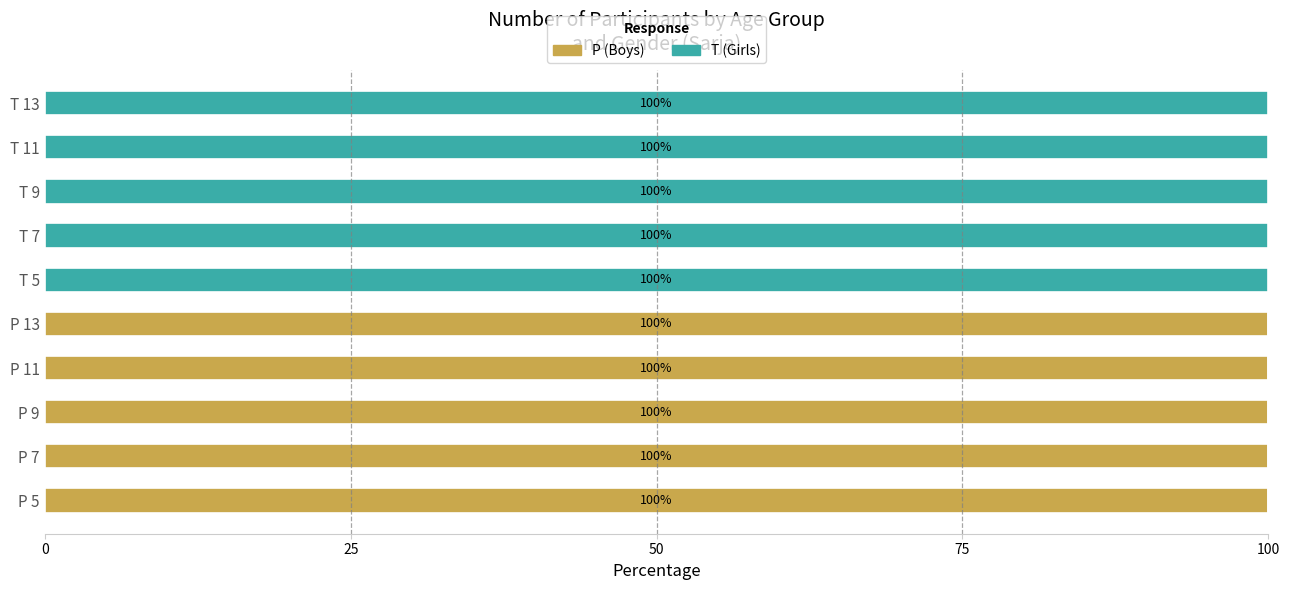

Is it true that P (Boys) equals 173 at P 5?

False